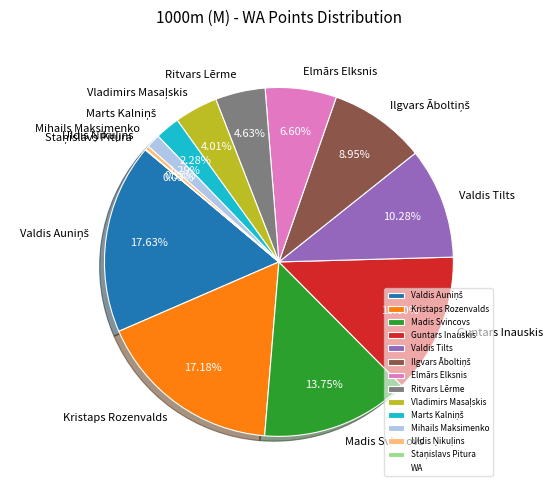

Is Kristaps Rozenvalds the majority of the pie?

No